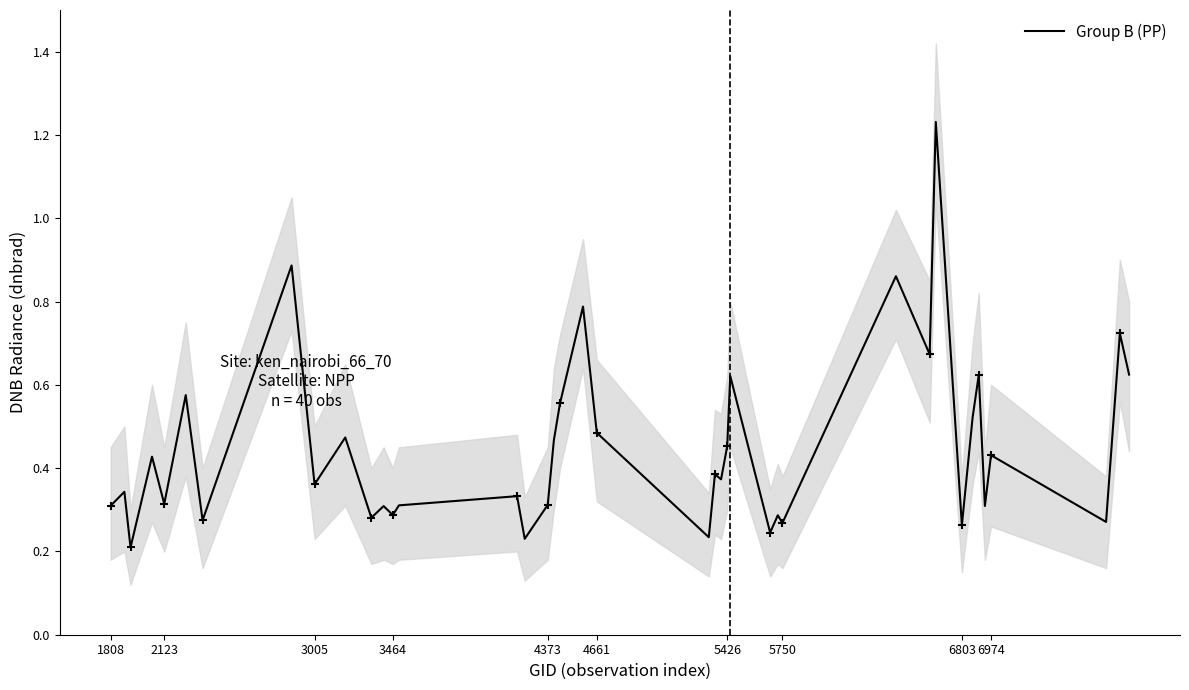

How many interior local valleys (lower than both neighbors) does the data have?

15